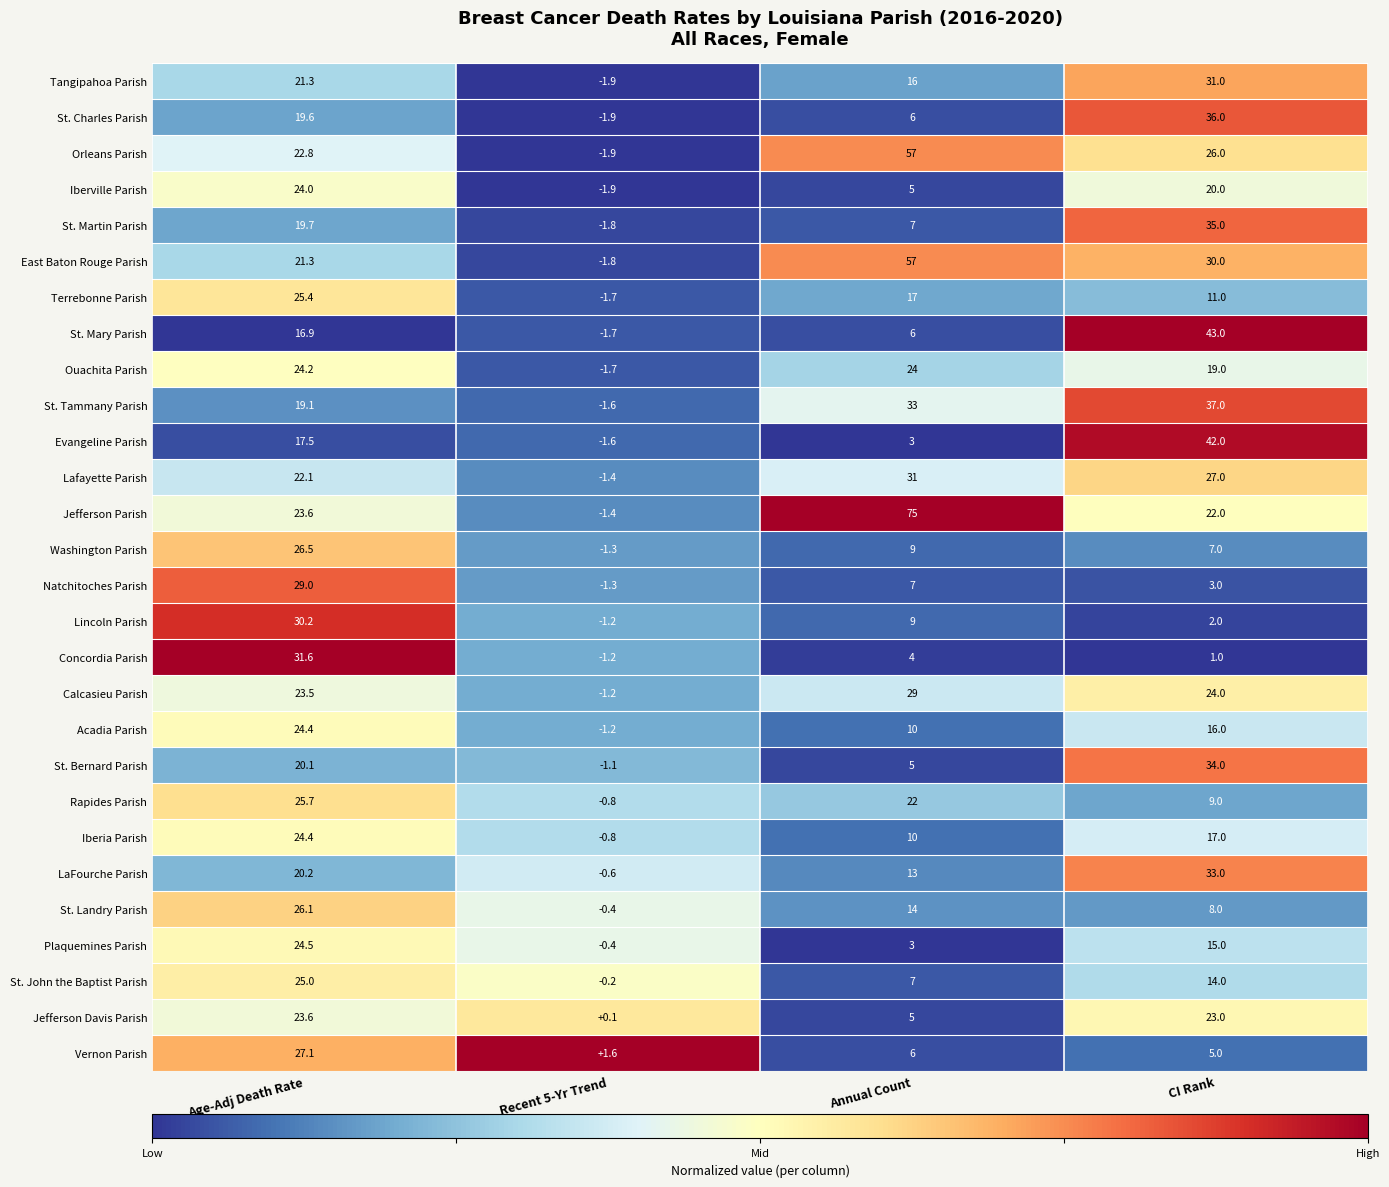

What is the difference between the second highest and minimum values in the Acadia Parish series?

17.2